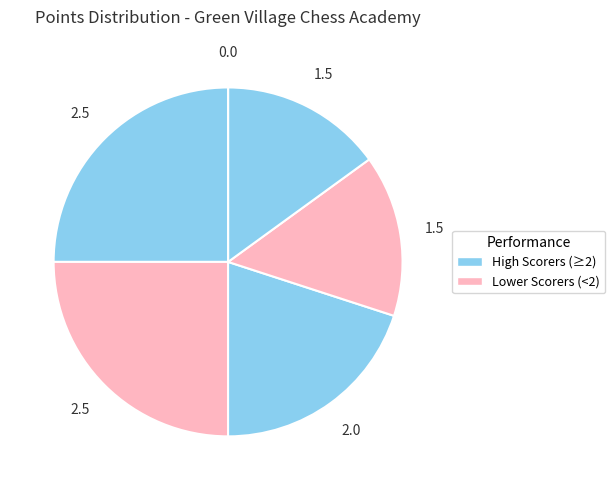

To the nearest percent, what is the average slice percentage?

17%